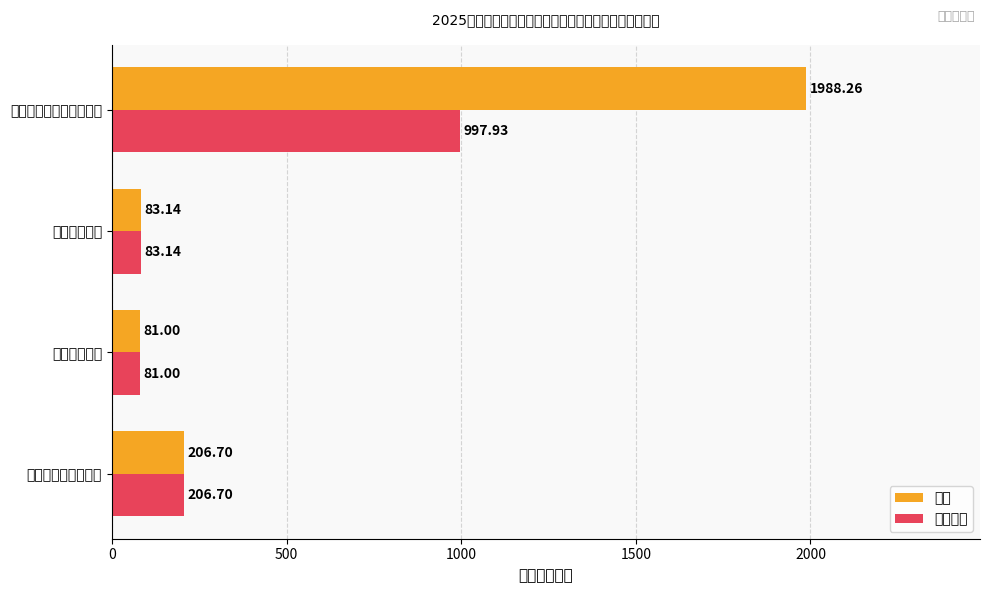

What is the sum of all 基本支出 values?

1368.8